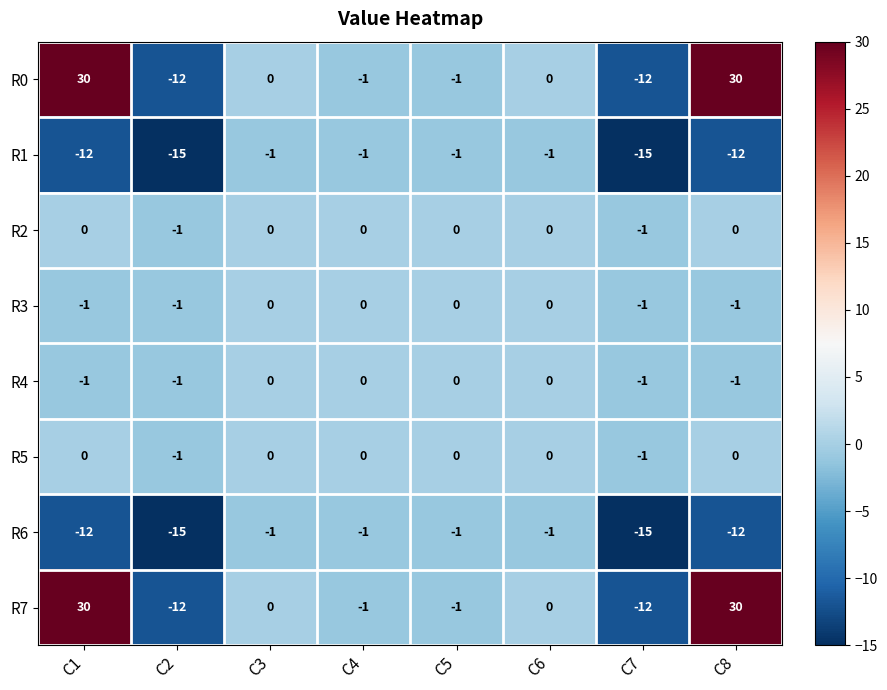

What is the sum of the R0 values at C6 and C2?

-12